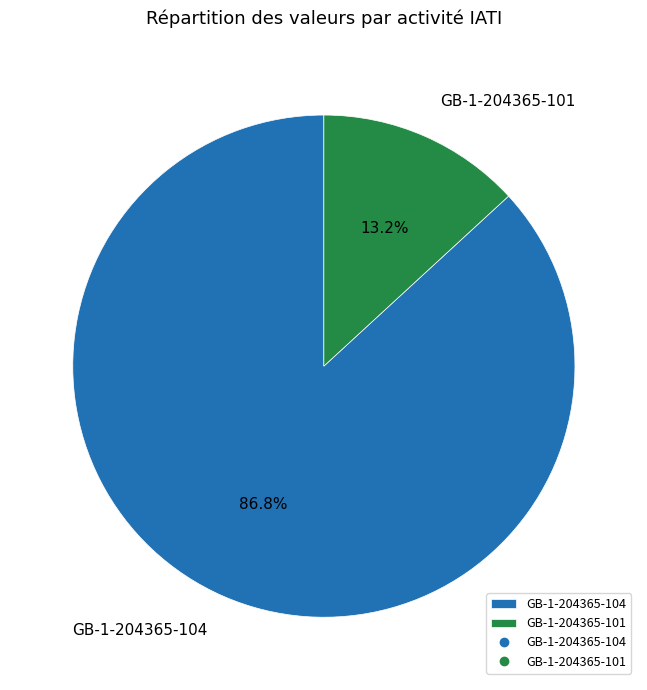

Between GB-1-204365-101 and GB-1-204365-104, which is larger?

GB-1-204365-104